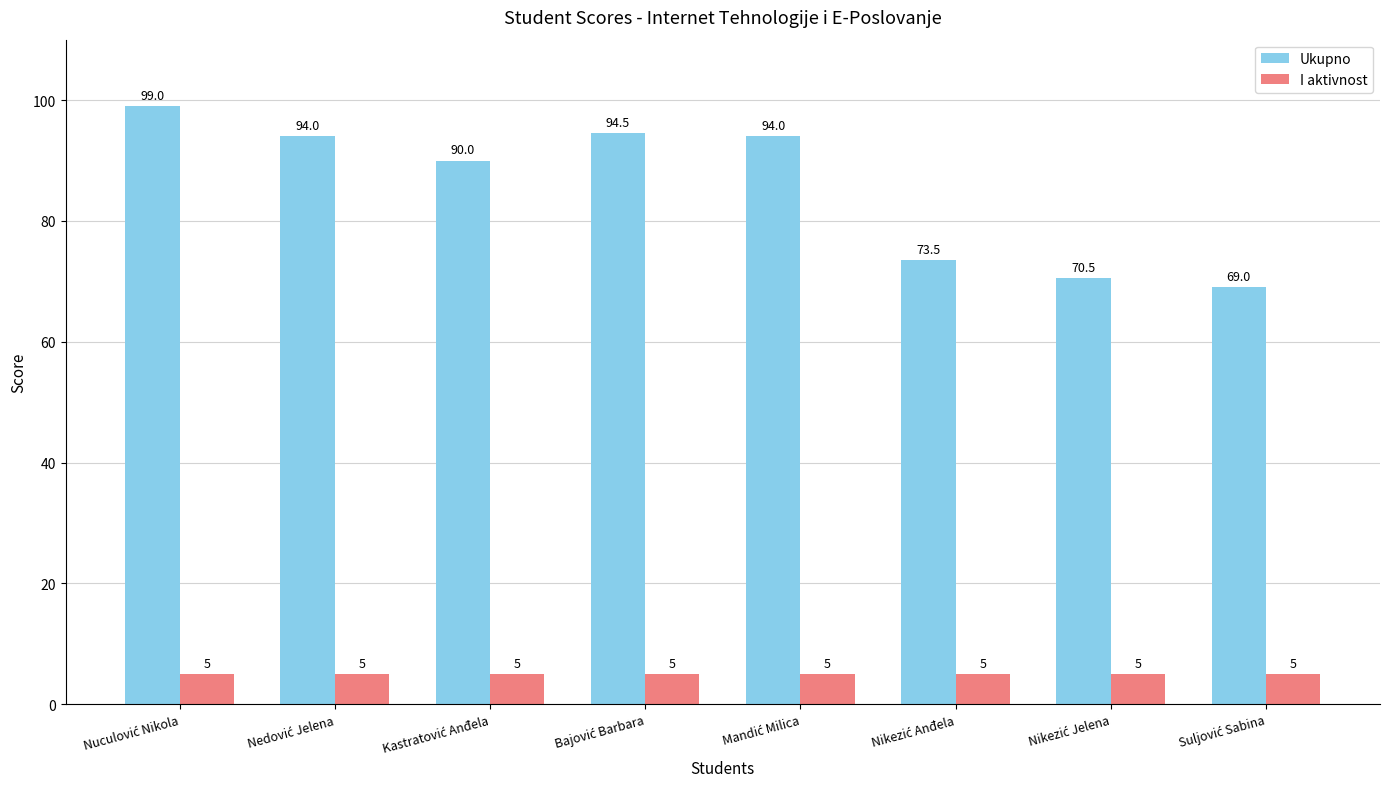

Reading right to left, extract all data points from this chart.

Ukupno: 69.0	70.5	73.5	94.0	94.5	90.0	94.0	99.0
I aktivnost: 5.0	5.0	5.0	5.0	5.0	5.0	5.0	5.0